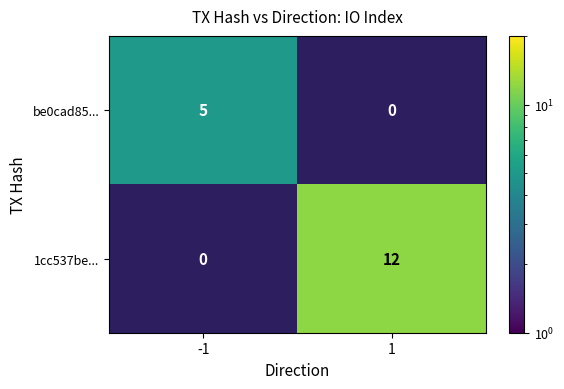

What is the total value across all series at 1?

12